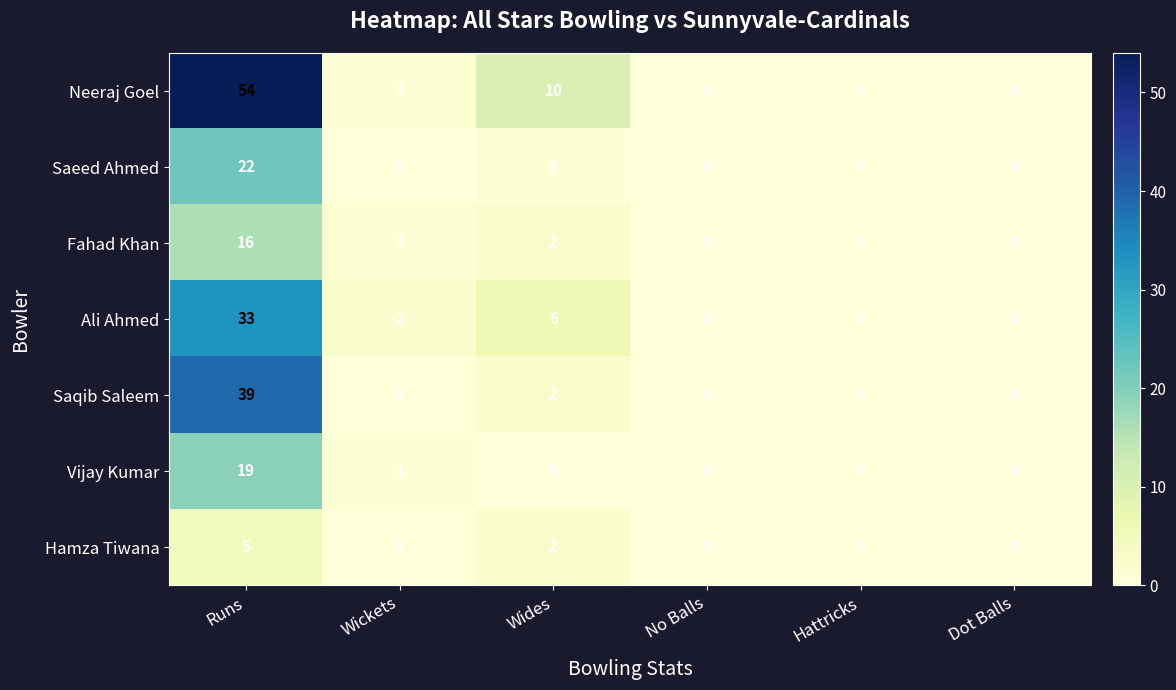

At how many categories does at least one series exceed 41?

1